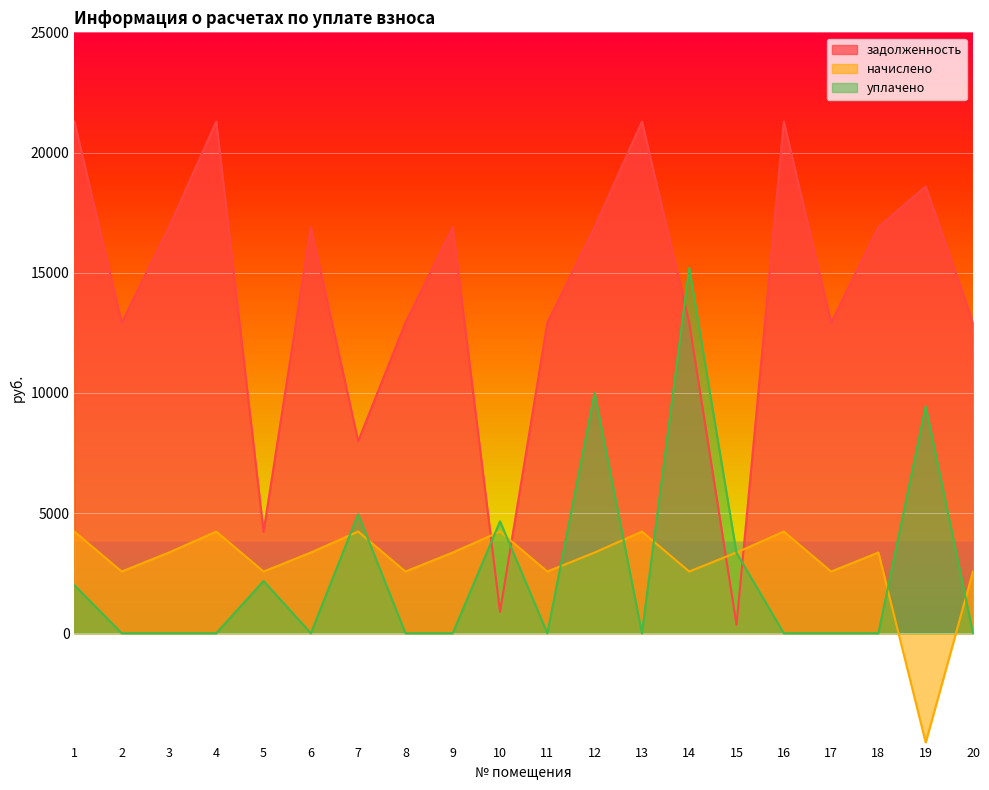

List the series in order of their peak value, highest first.

задолженность, уплачено, начислено